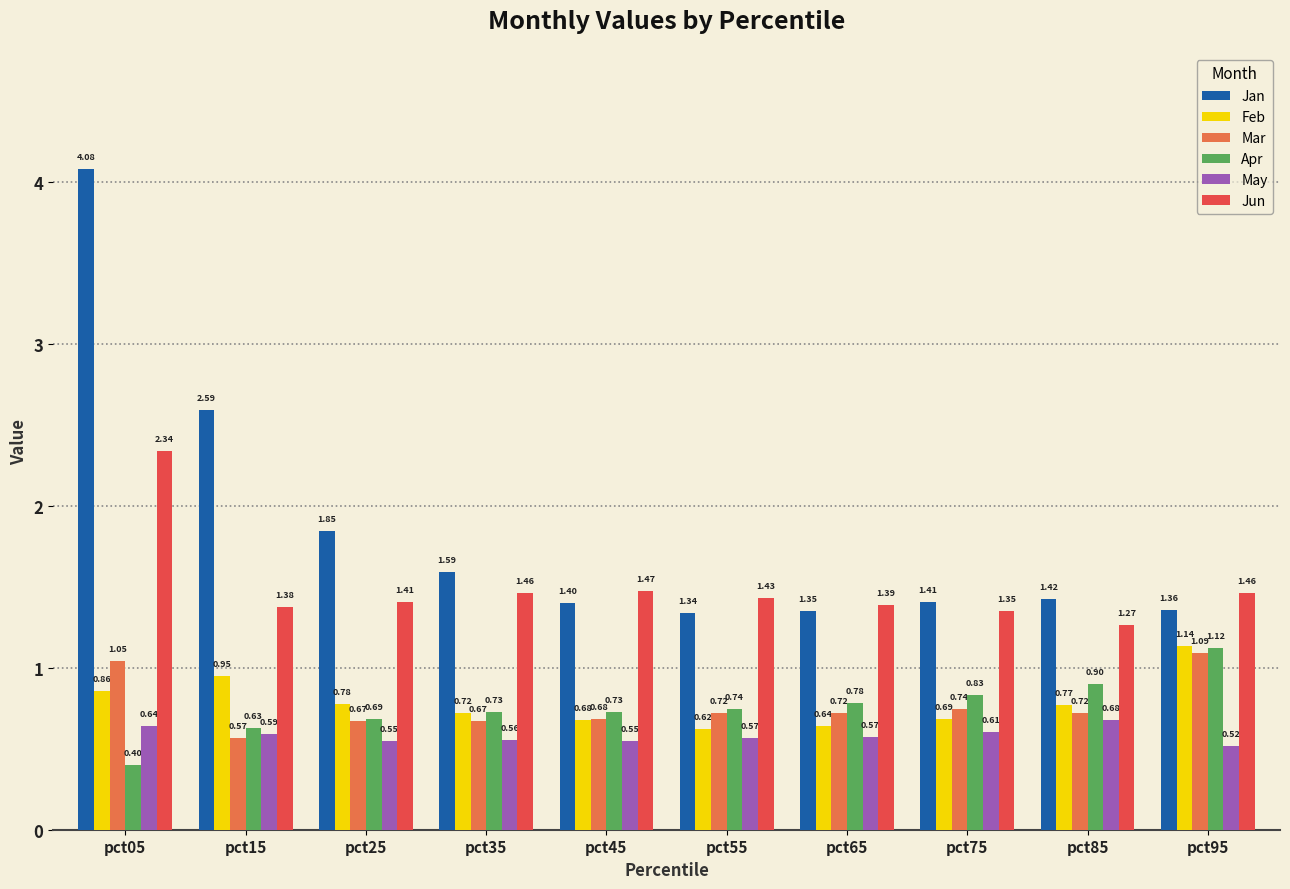

What is the sum of all Mar values?

7.6